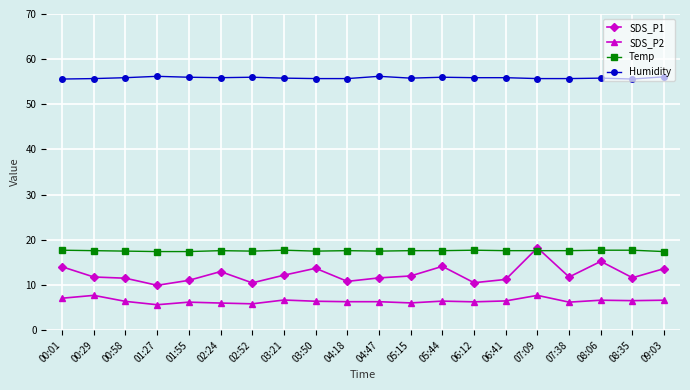

What is the highest value of the Humidity series?

56.2